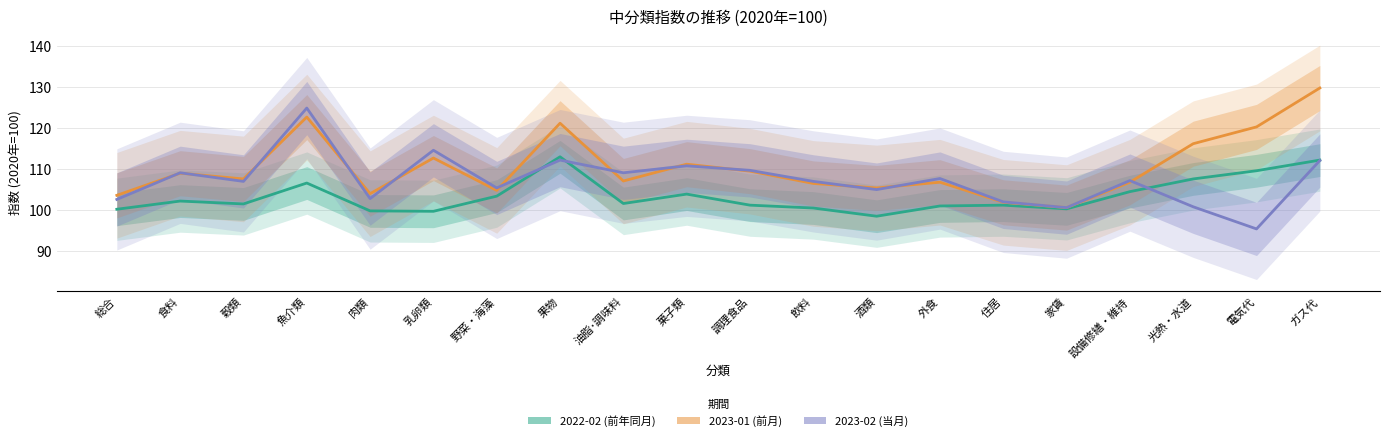

Is it true that 2023-01 (前月) equals 109.5 at 調理食品?

True